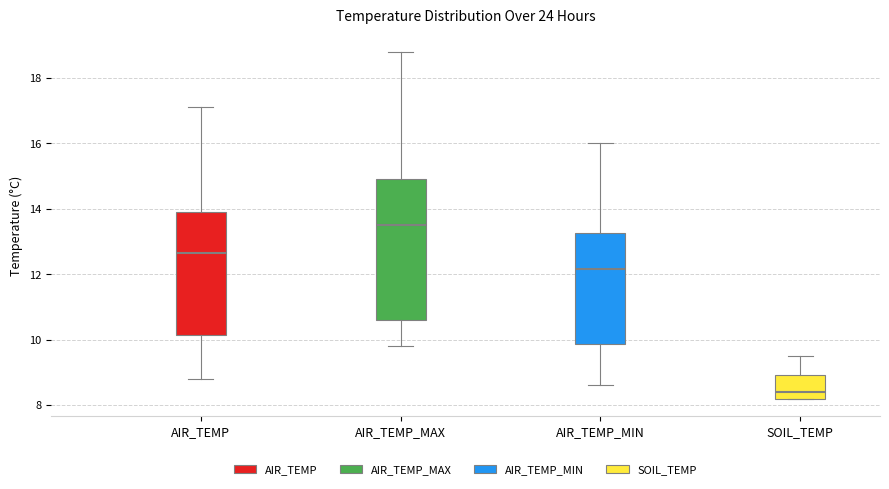

Reading left to right, read every box against the y-axis: the position of its median line, the range the box covers, and the ends of its whiskers. The values are not printed on the chart, so give them approximately, as read against the axis.

AIR_TEMP: median 12.6, box 10.2 to 14.0, whiskers 8.8 to 17.2
AIR_TEMP_MAX: median 13.6, box 10.6 to 15.0, whiskers 9.8 to 18.8
AIR_TEMP_MIN: median 12.2, box 9.8 to 13.2, whiskers 8.6 to 16.0
SOIL_TEMP: median 8.4, box 8.2 to 9.0, whiskers 8.2 to 9.6